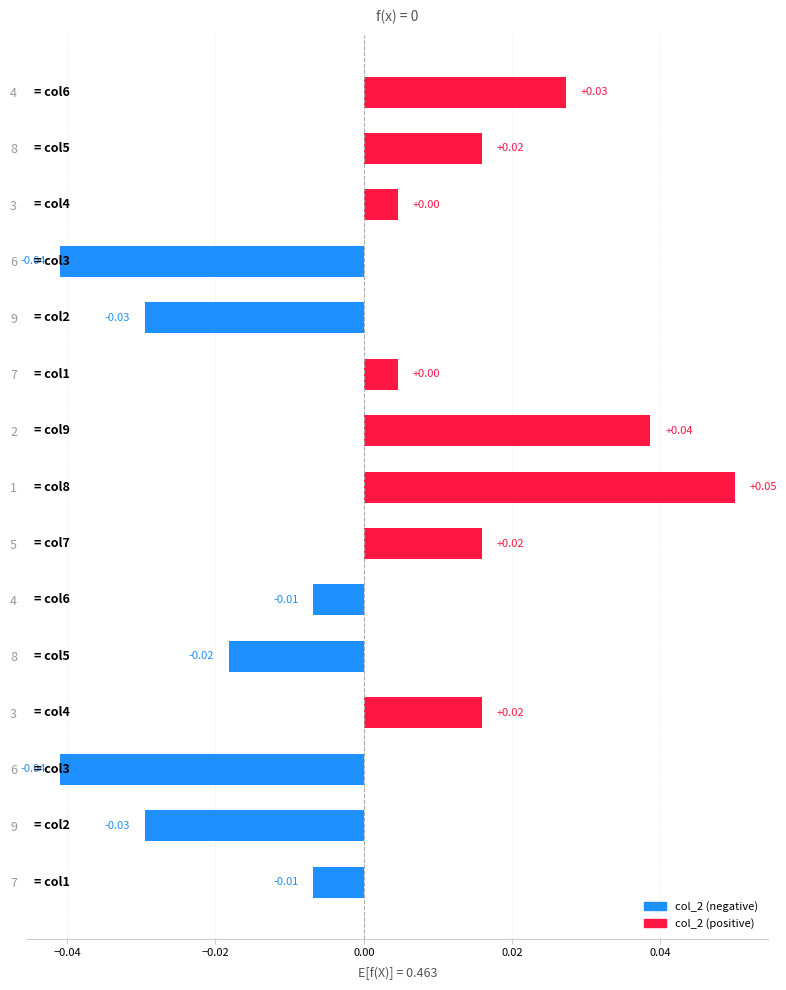

How many positive values are there?

8